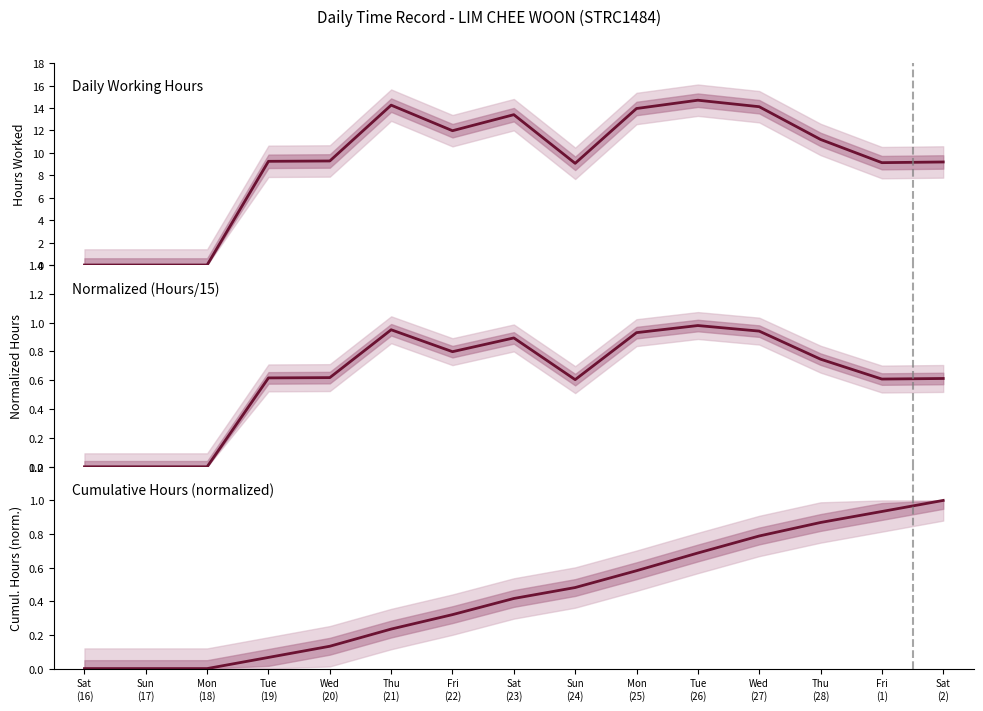

How many data points in Daily Hours (Low) are above 9?

12